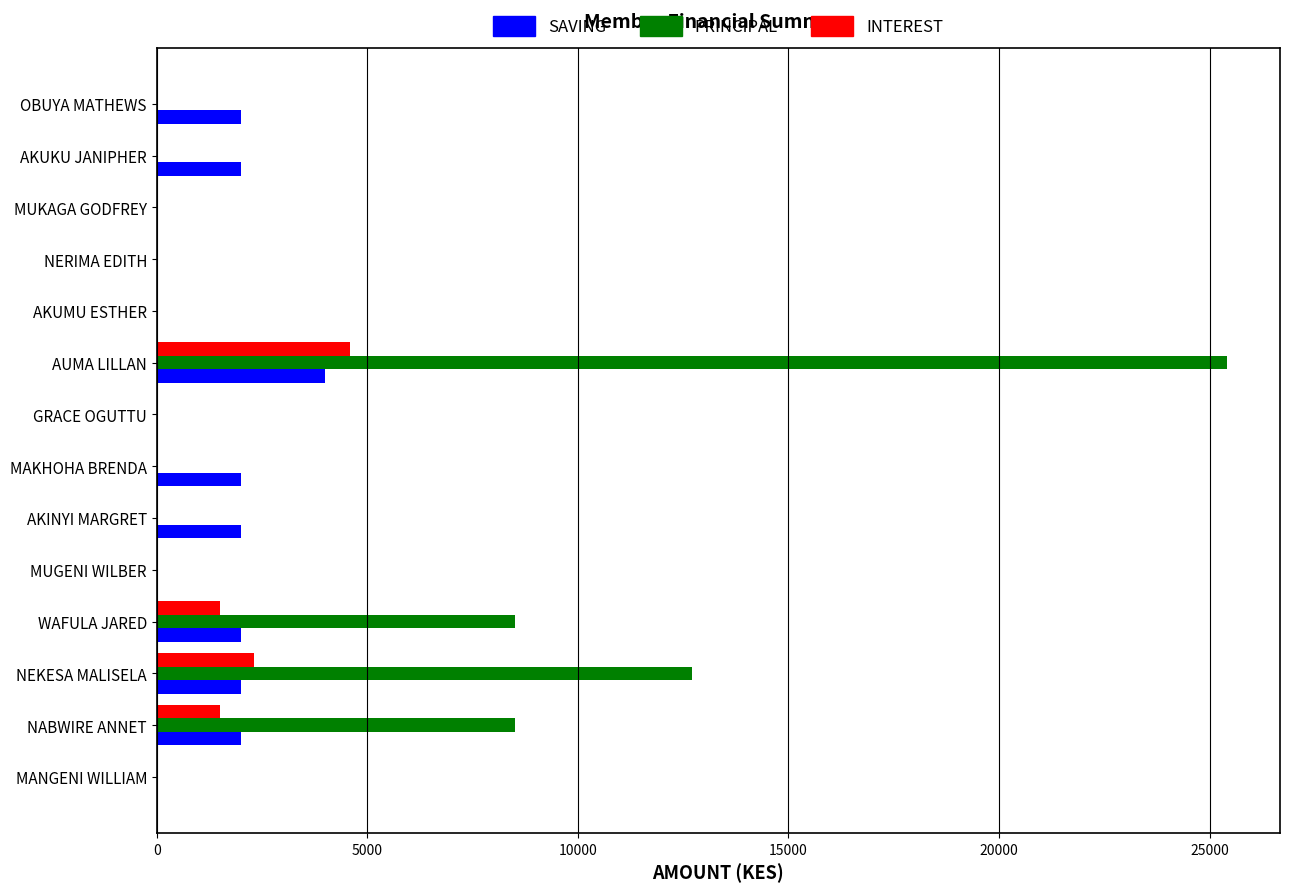

Between MUKAGA GODFREY and AUMA LILLAN, which series saw the biggest shift?

PRINCIPAL